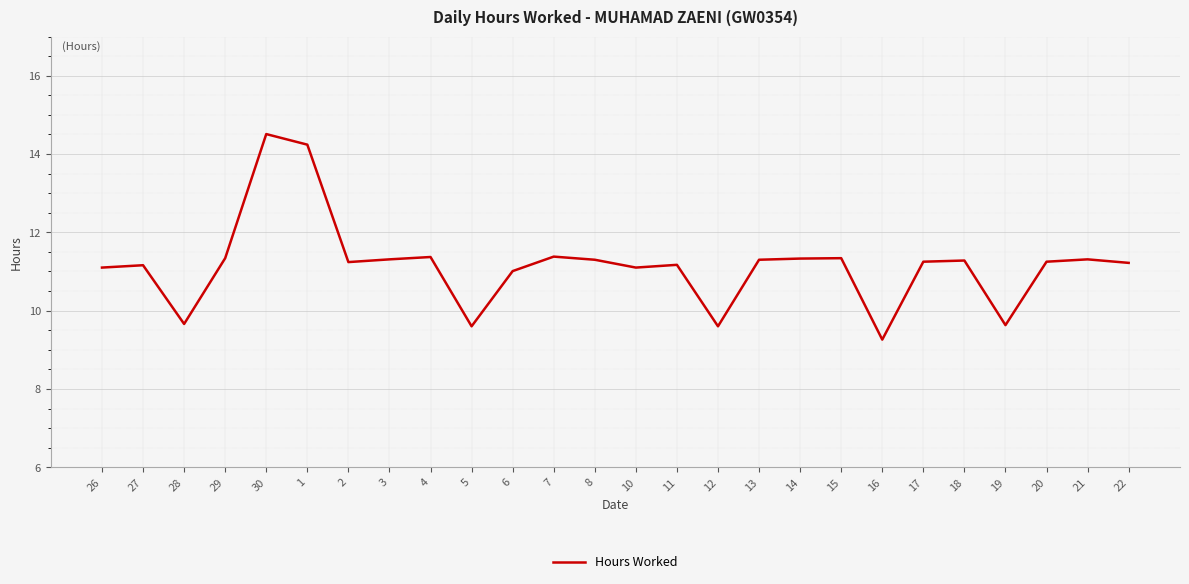

What position from the right is 12?

11